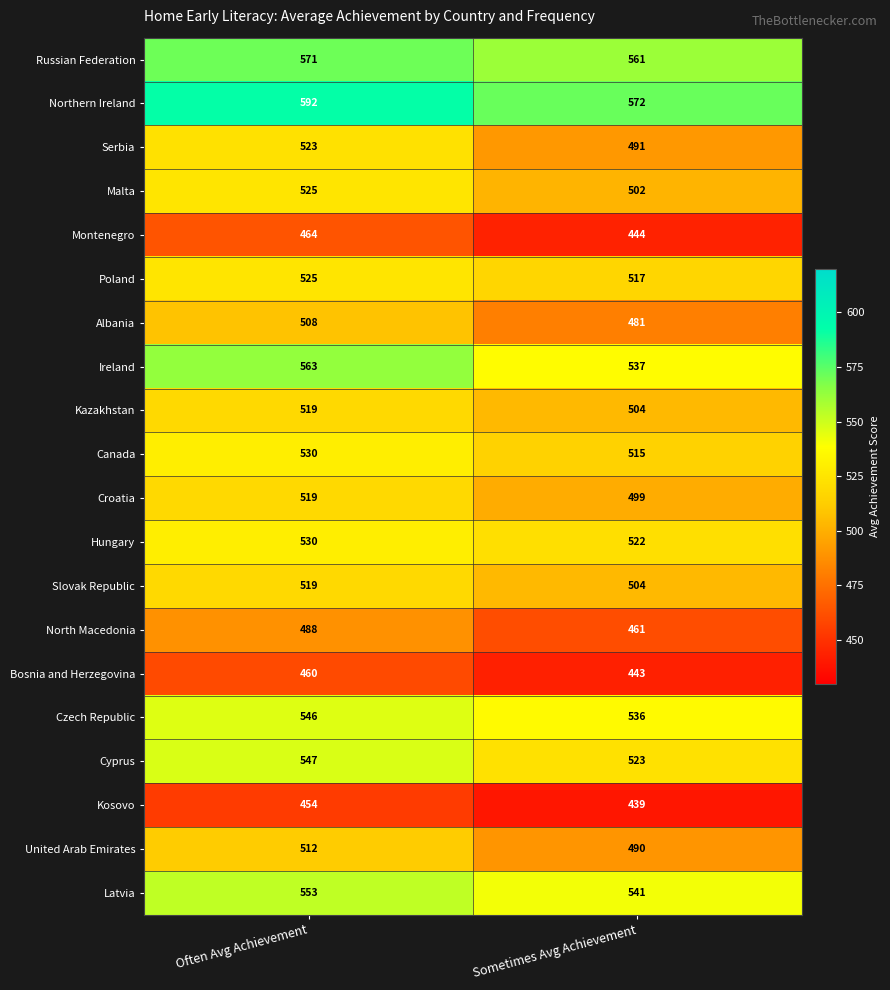

What is the total value across all series at Sometimes Avg Achievement?

10082